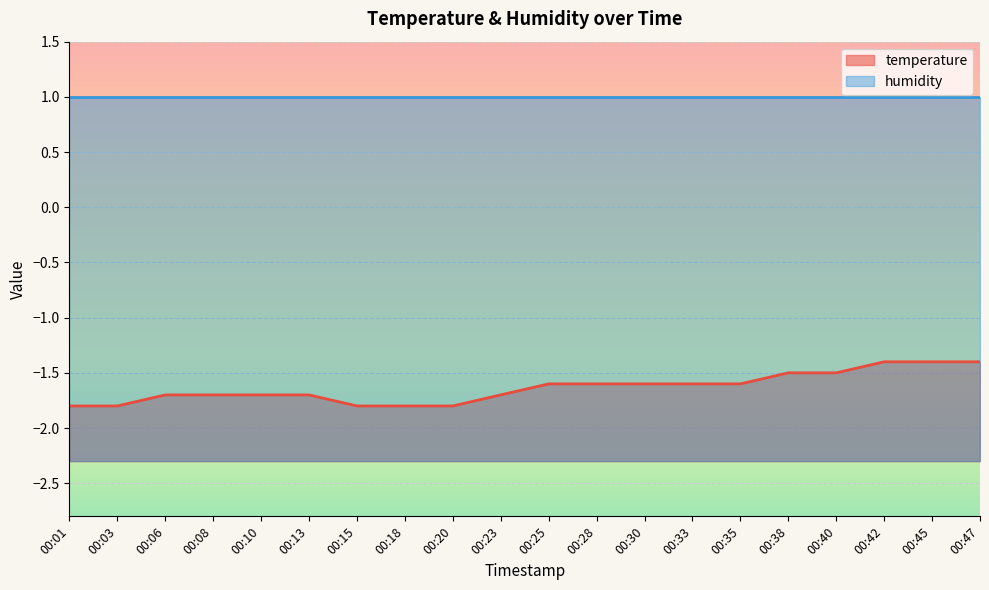

What is the value of the 4th point from the left?

-1.7